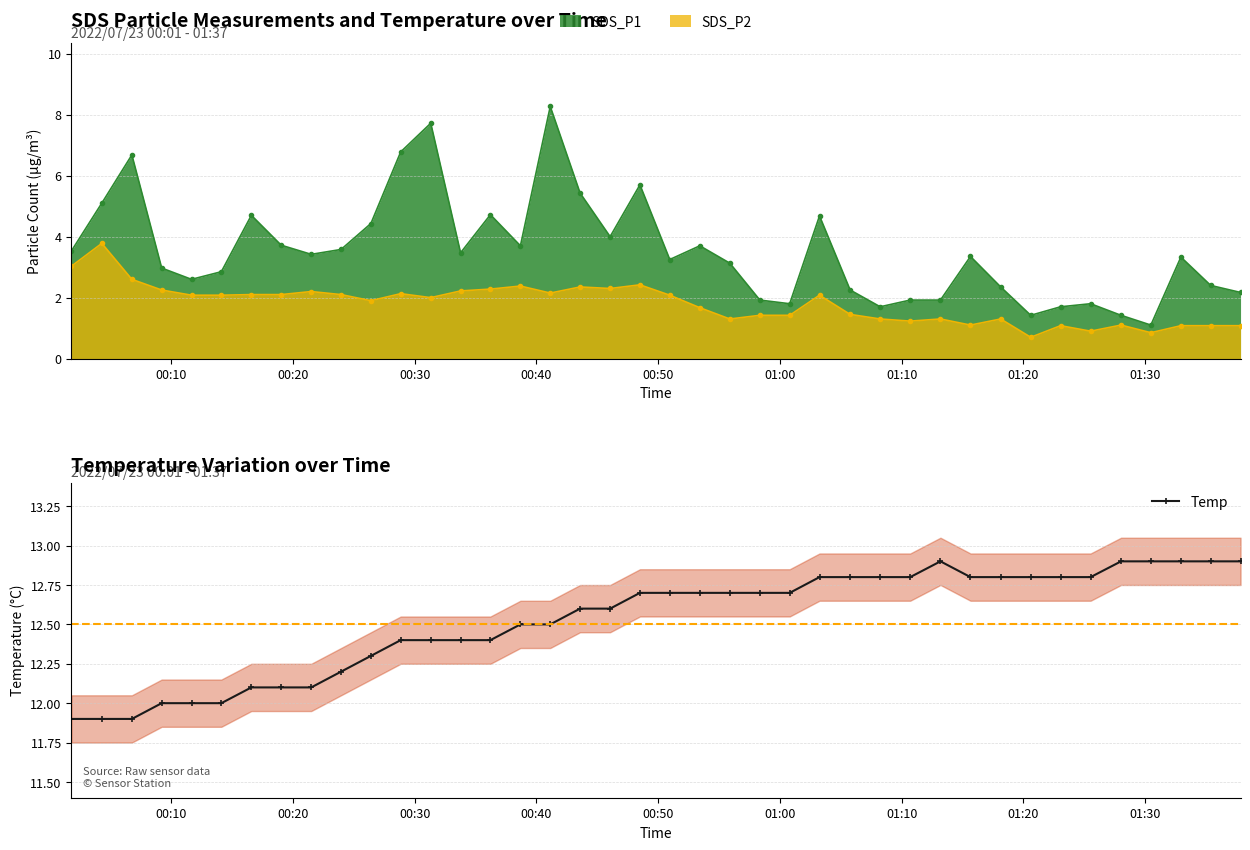

What is the value of the Temp point at the 4th from the left?

12.0